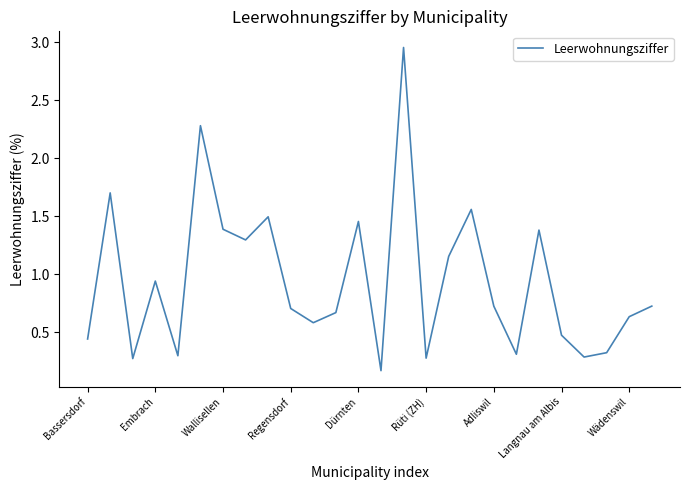

What is the difference between the maximum and minimum values?

2.8